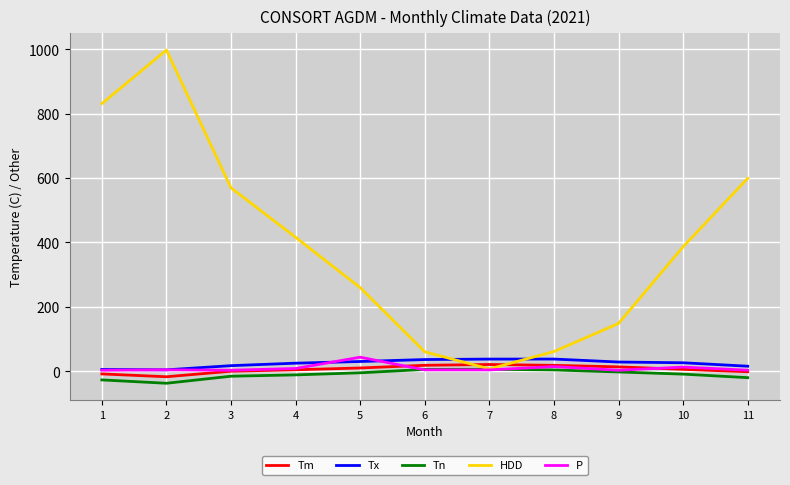

What is the average value of the HDD series?

394.0